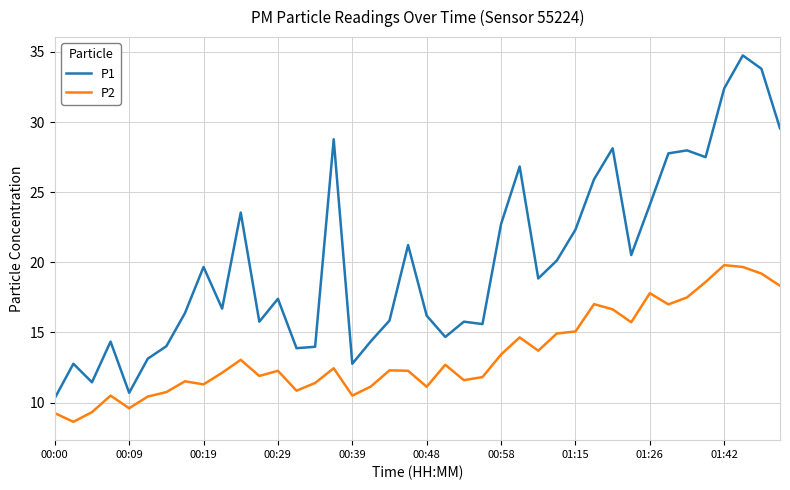

Which series has the largest total across all categories?

P1